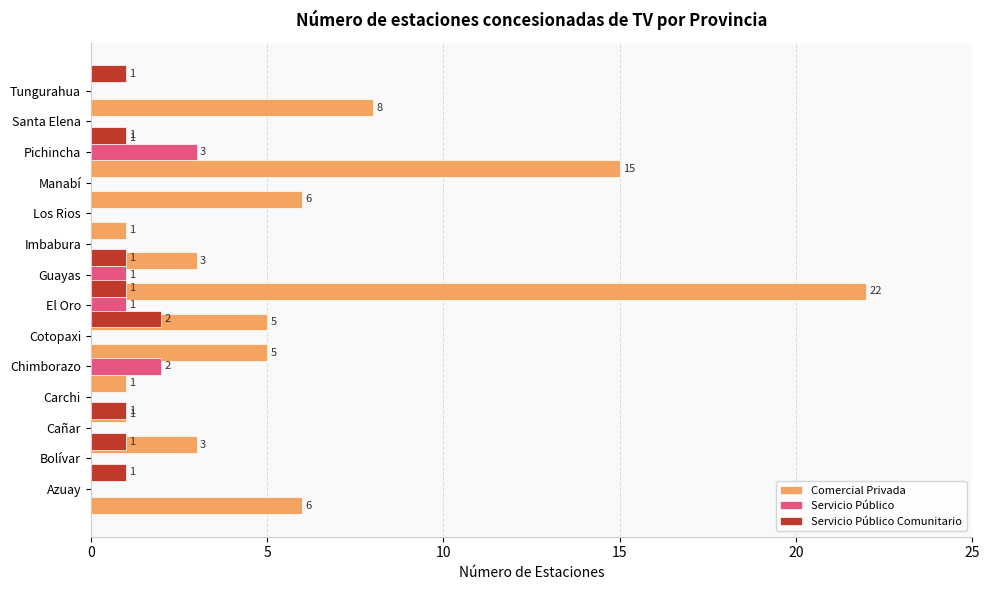

Is it true that Servicio Público equals 0 at Tungurahua?

True